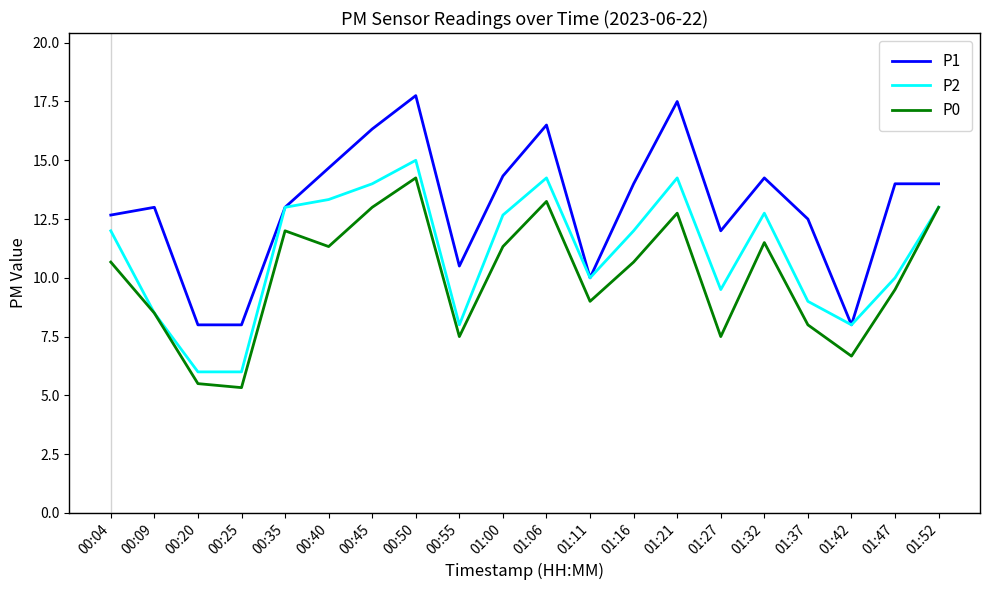

Which series has the largest range (max minus min)?

P1